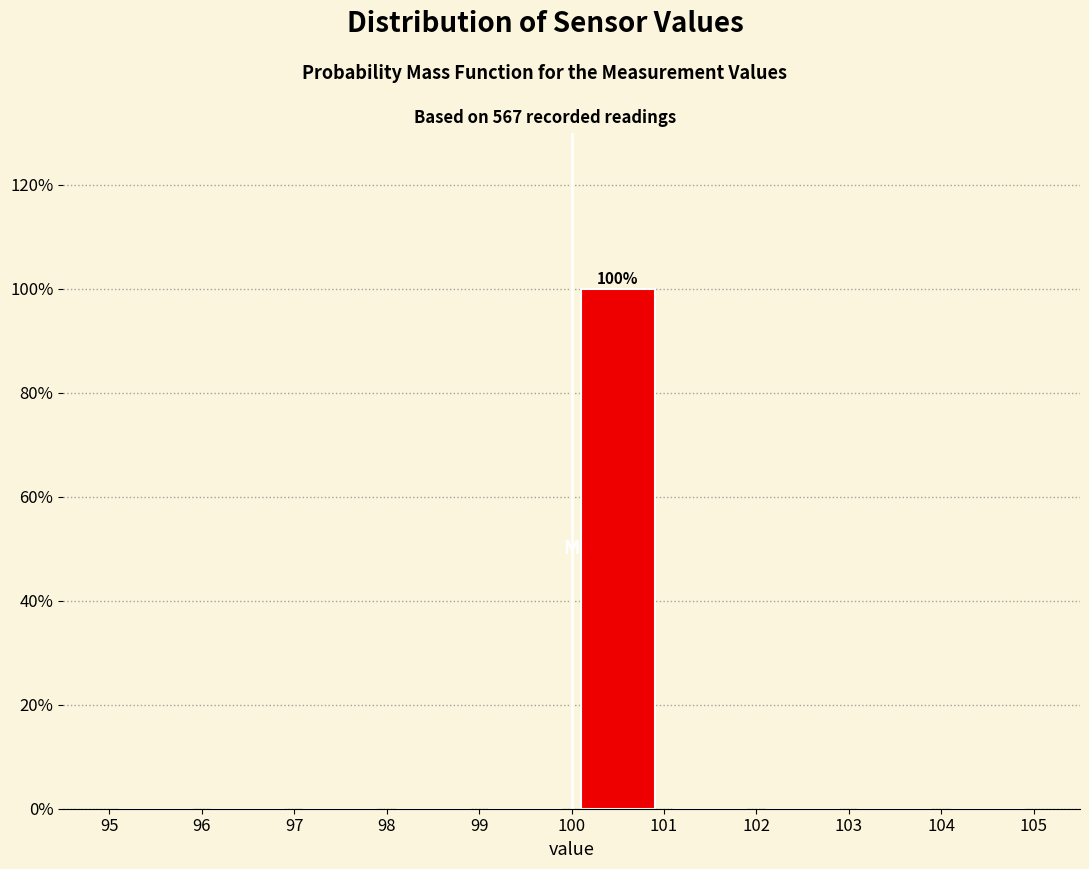

Over which range of the x-axis is the bar tallest?

100 to 101